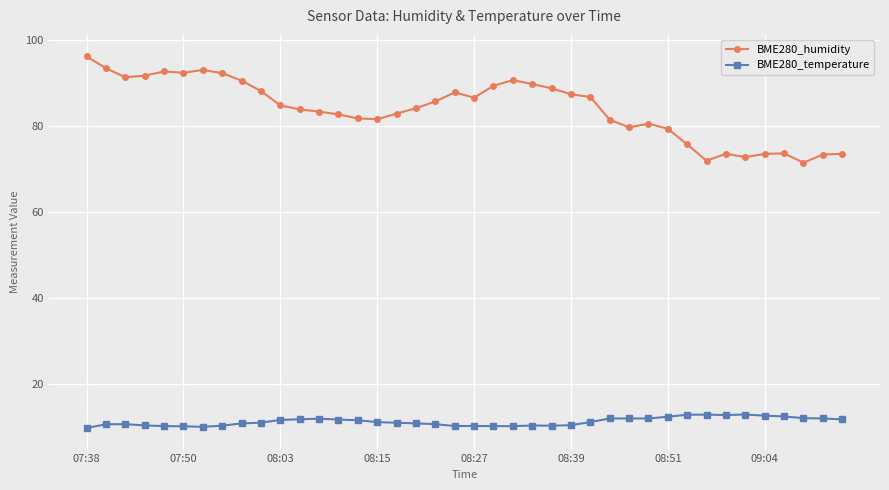

True or false: BME280_humidity has more than 2 points higher than both neighbors.

True